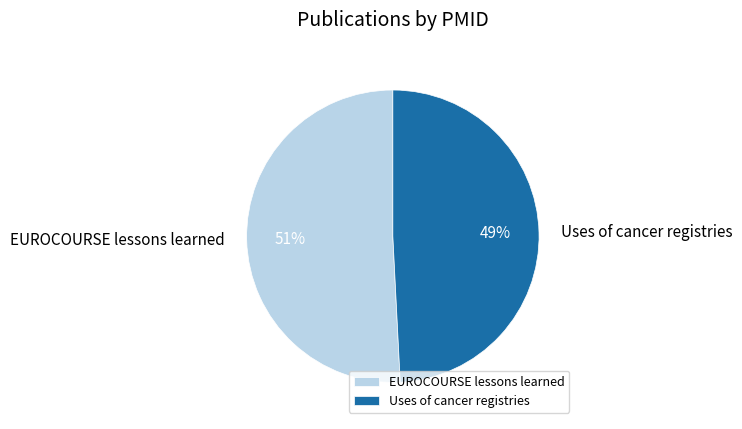

To the nearest percent, what portion does EUROCOURSE lessons learned represent?

51%